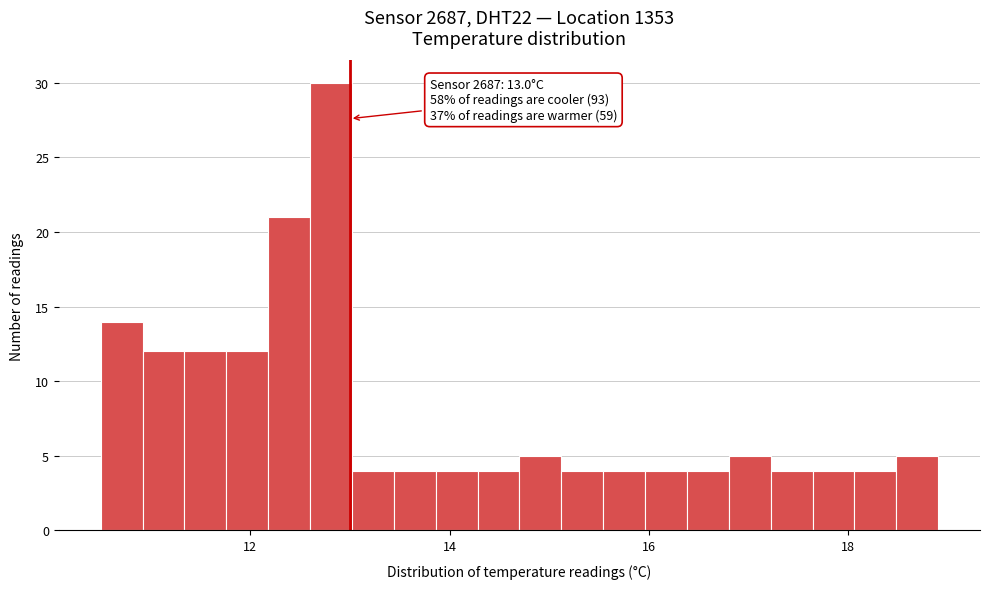

Around what value on the x-axis is the tallest bar? Give the approximate position of its centre, as read against the axis.

12.8